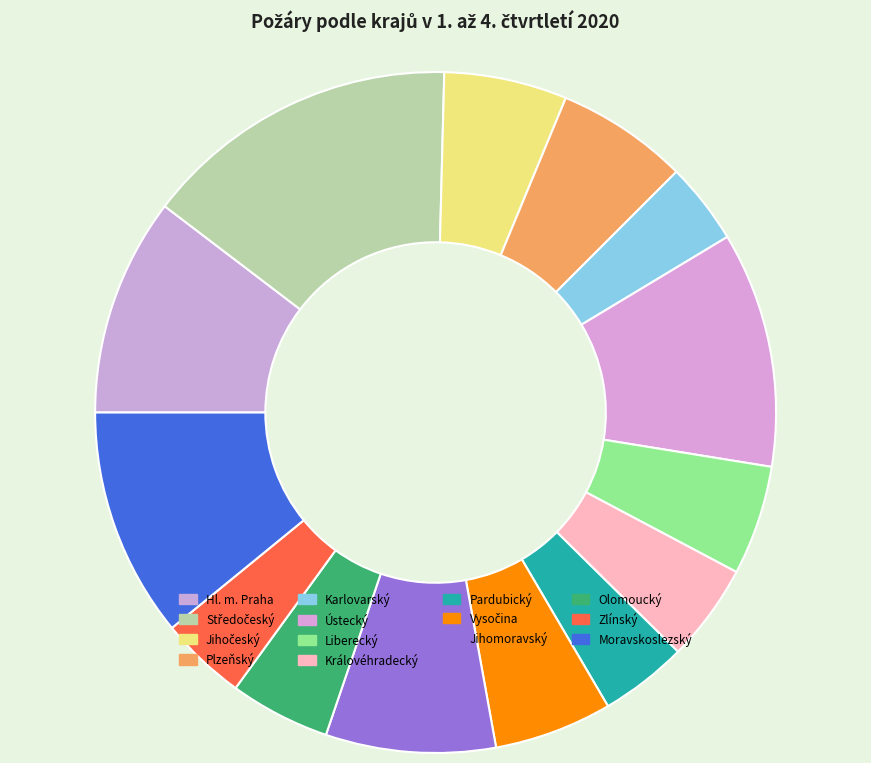

Is Olomoucký the majority of the pie?

No